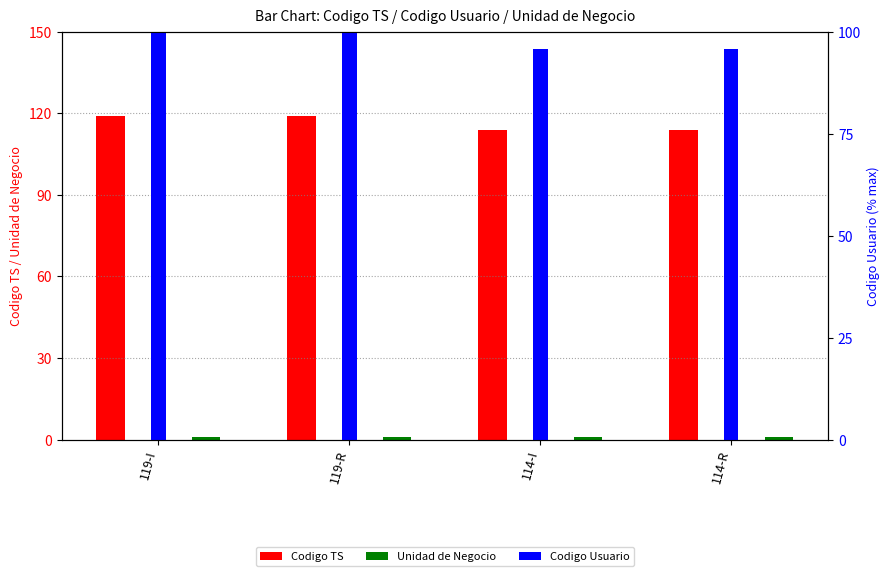

Which series has the largest total across all categories?

Codigo TS